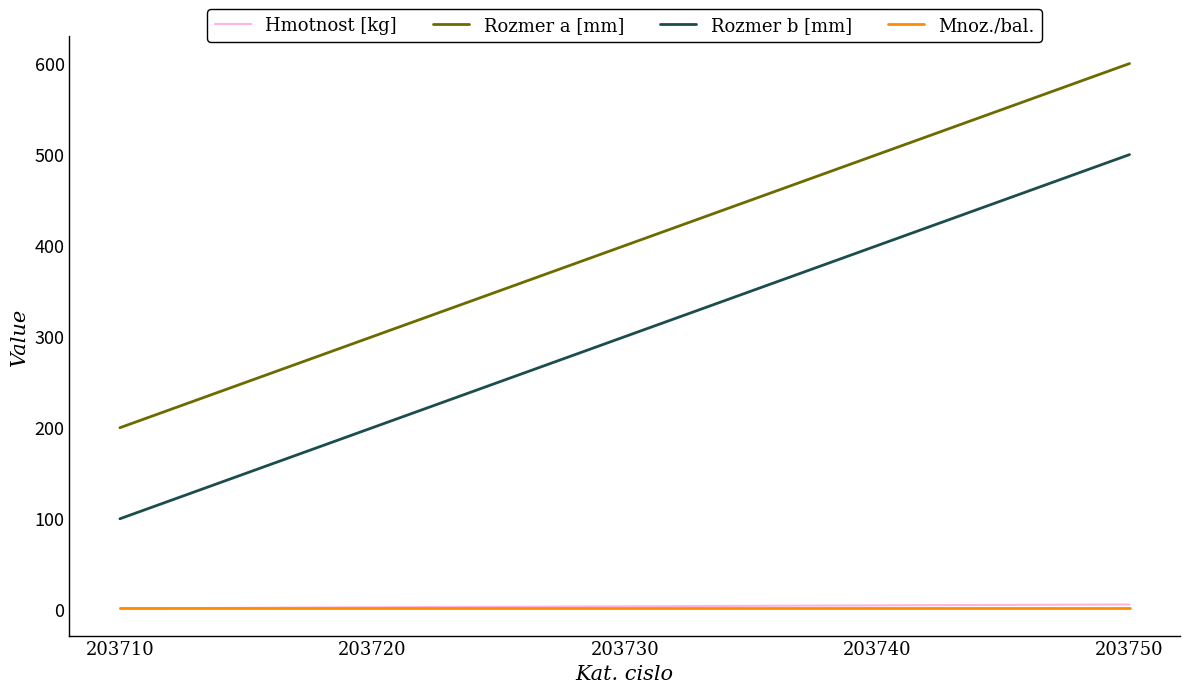

True or false: Hmotnost [kg] and Rozmer b [mm] cross at least once.

False